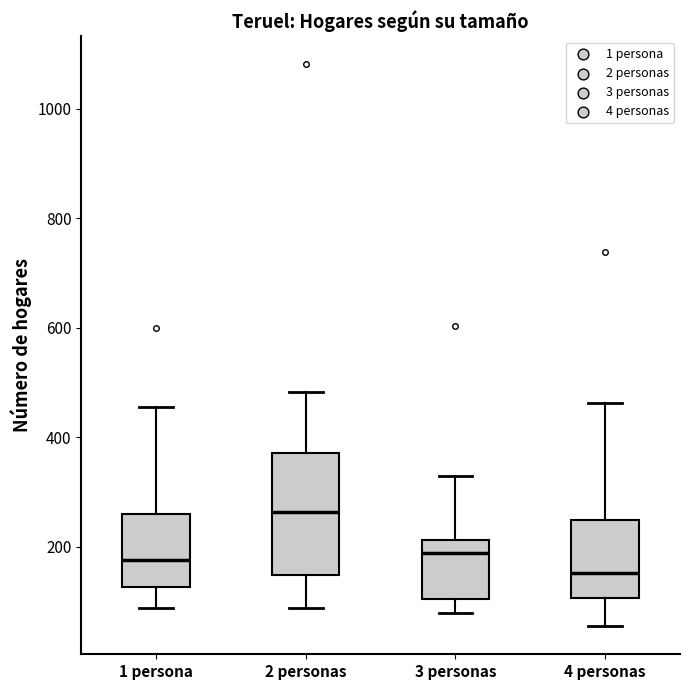

Comparing the boxes themselves (not the whiskers), which one is the tallest?

2 personas